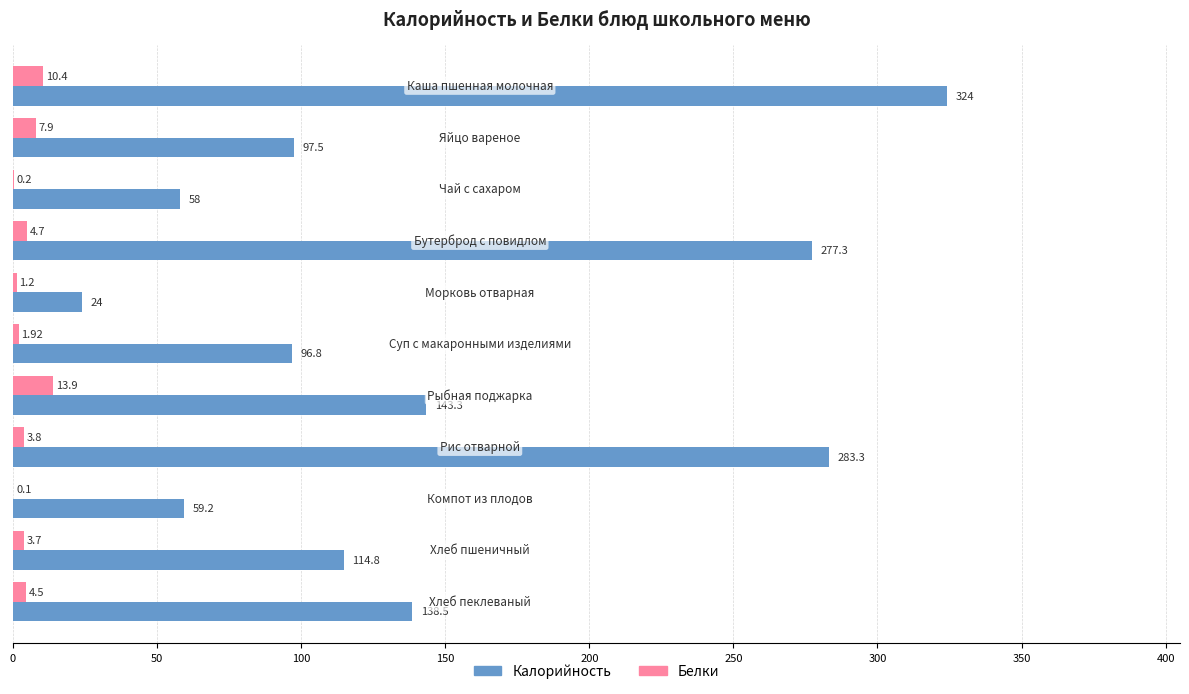

Which series has the largest total across all categories?

Калорийность